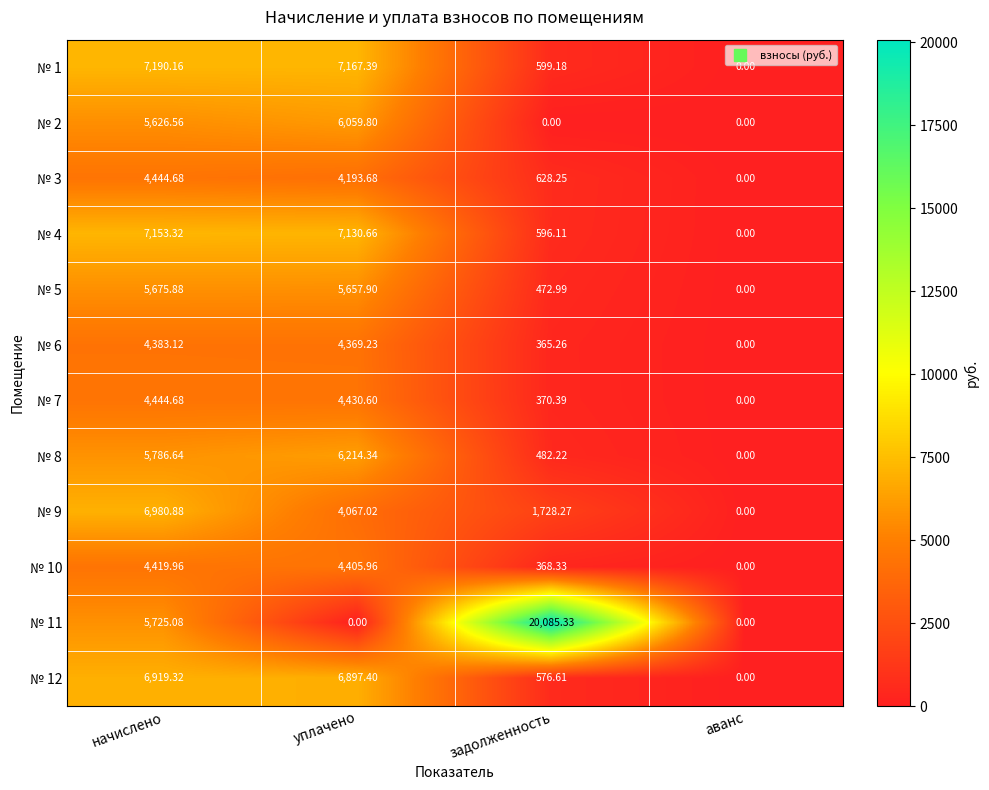

Which category has the lowest value in the № 4 series?

аванс